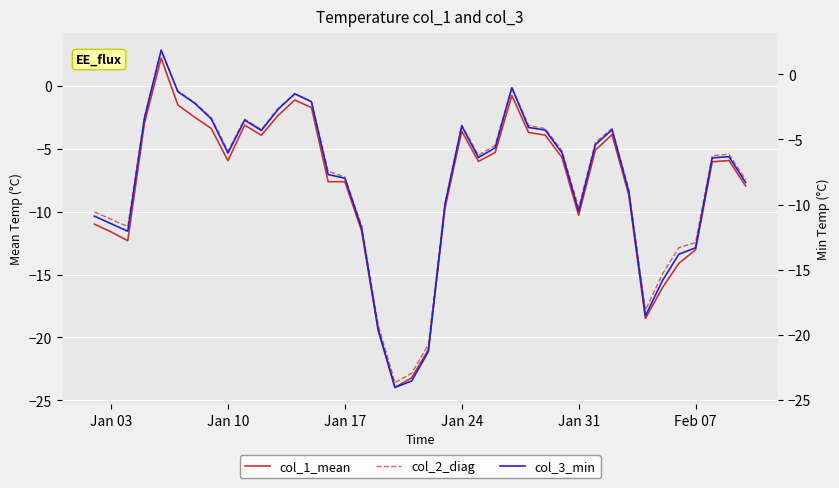

What is the lowest value of the col_2_diag series?

-23.6